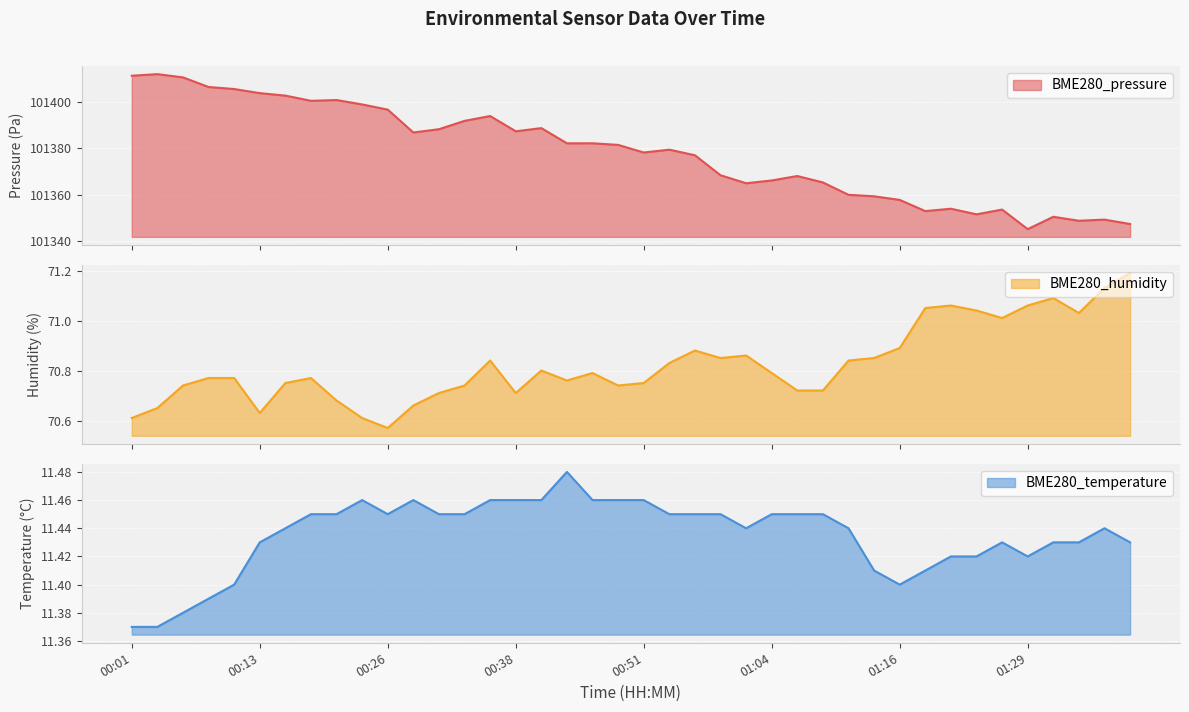

How many categories are shown in the chart?

40